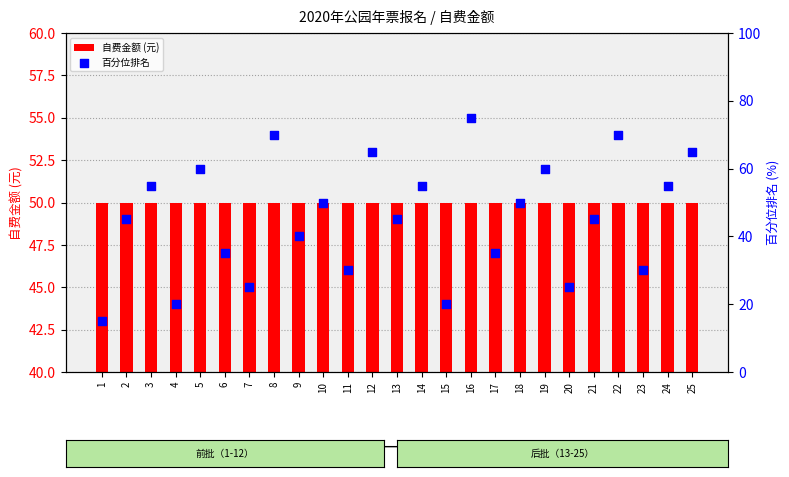

At which category is the sum across all series the highest?

16